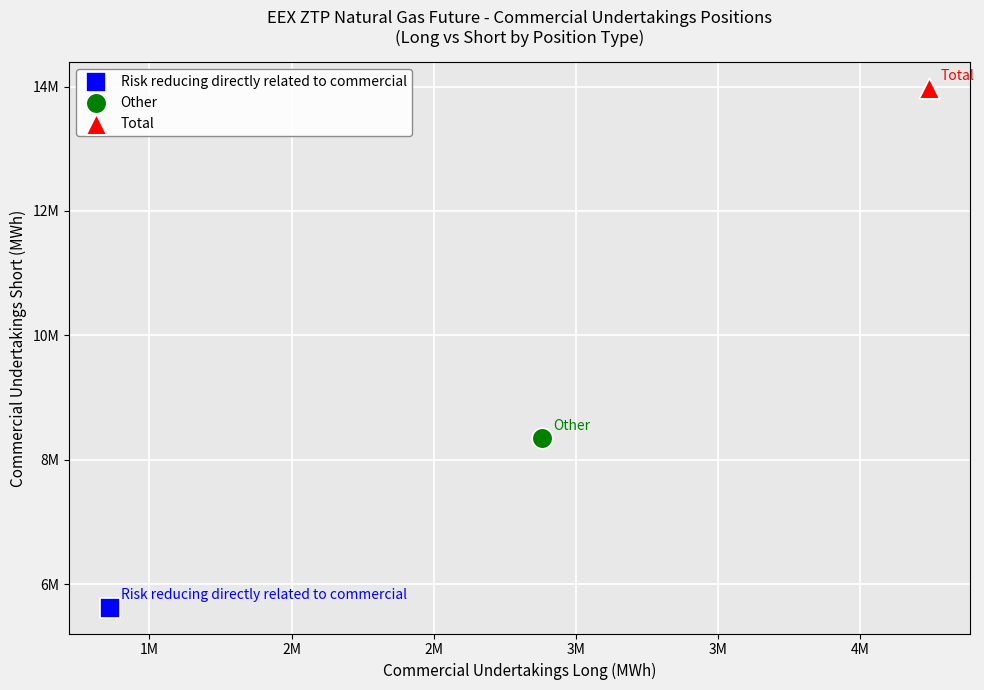

Which series reaches the minimum Y coordinate?

Risk reducing directly related to commercial